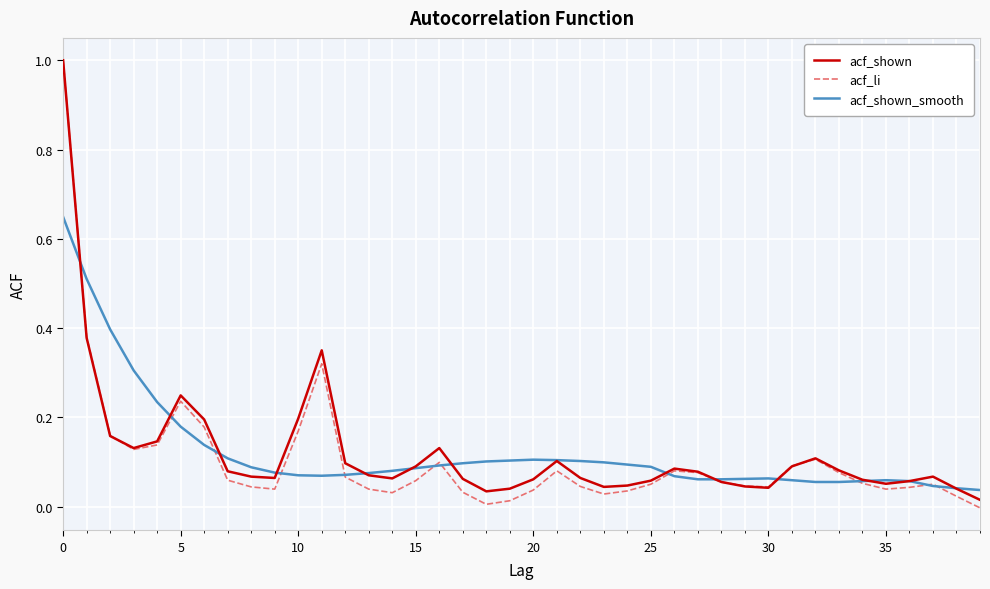

At how many categories does at least one series exceed 0?

40